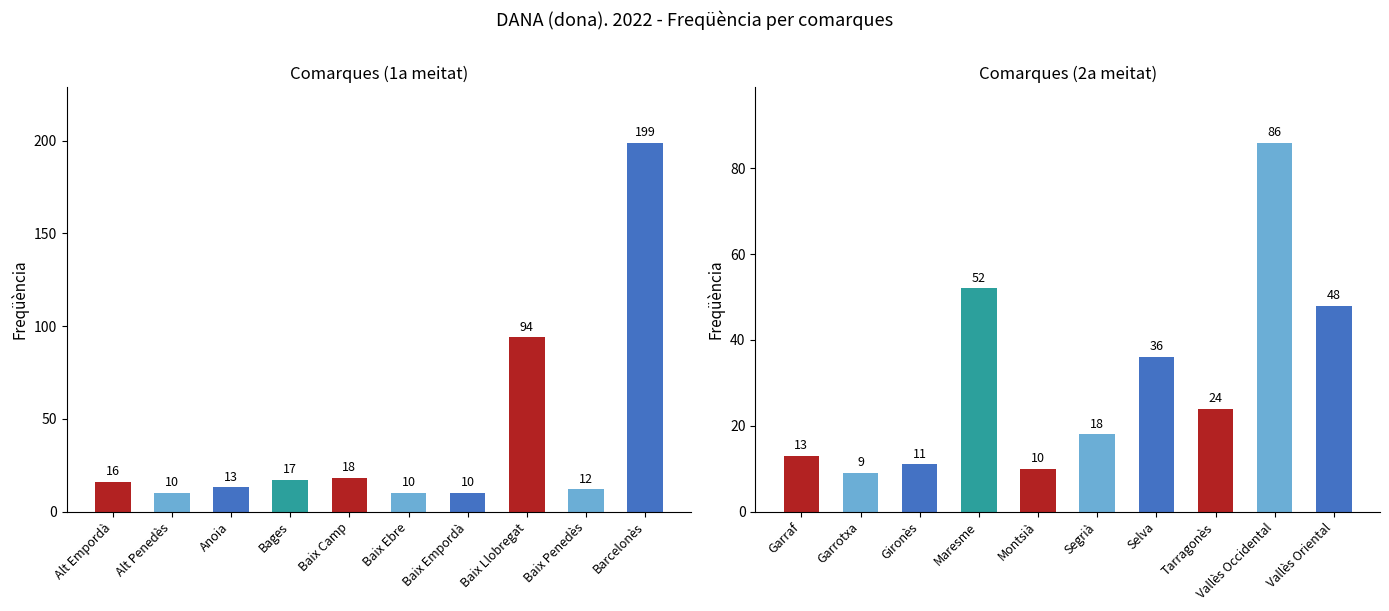

What is the minimum value shown in the chart?

9